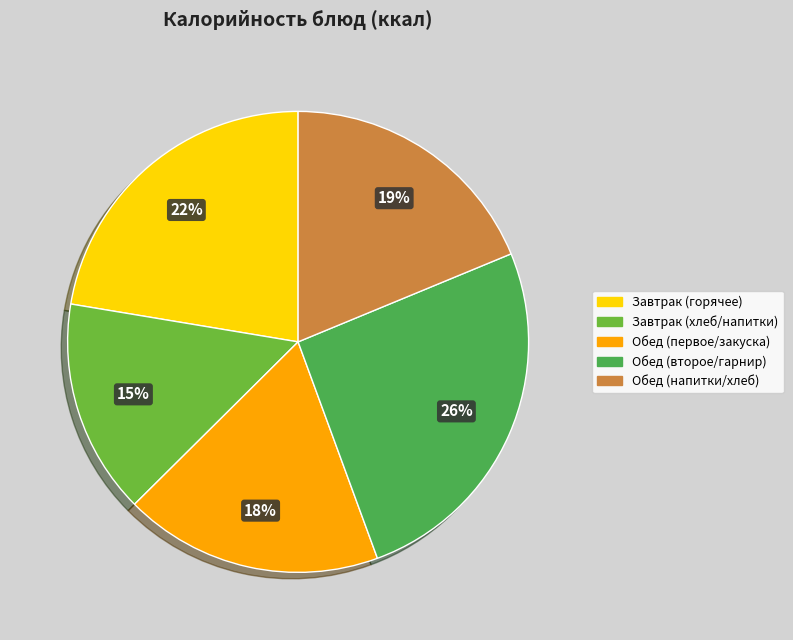

Which has a higher value, Обед (напитки/хлеб) or Обед (первое/закуска)?

Обед (напитки/хлеб)